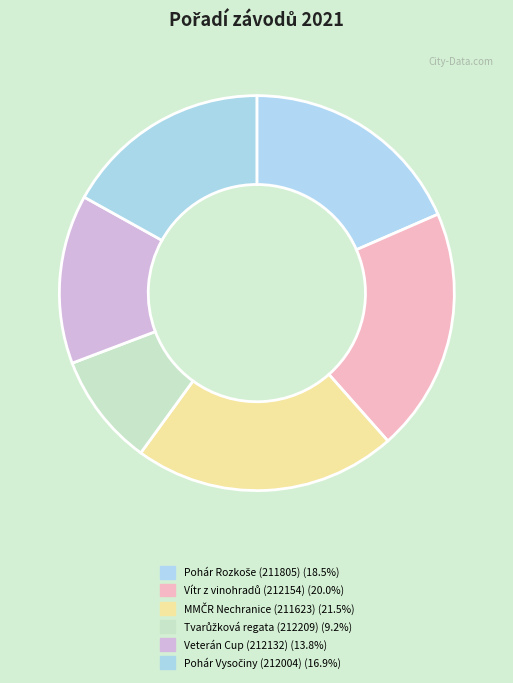

How many slices are in this pie chart?

6